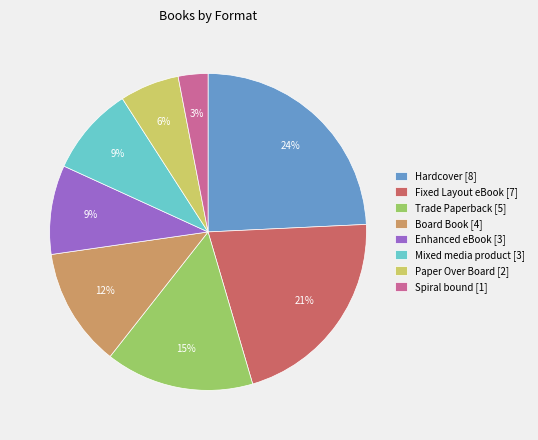

Between Spiral bound and Fixed Layout eBook, which is larger?

Fixed Layout eBook